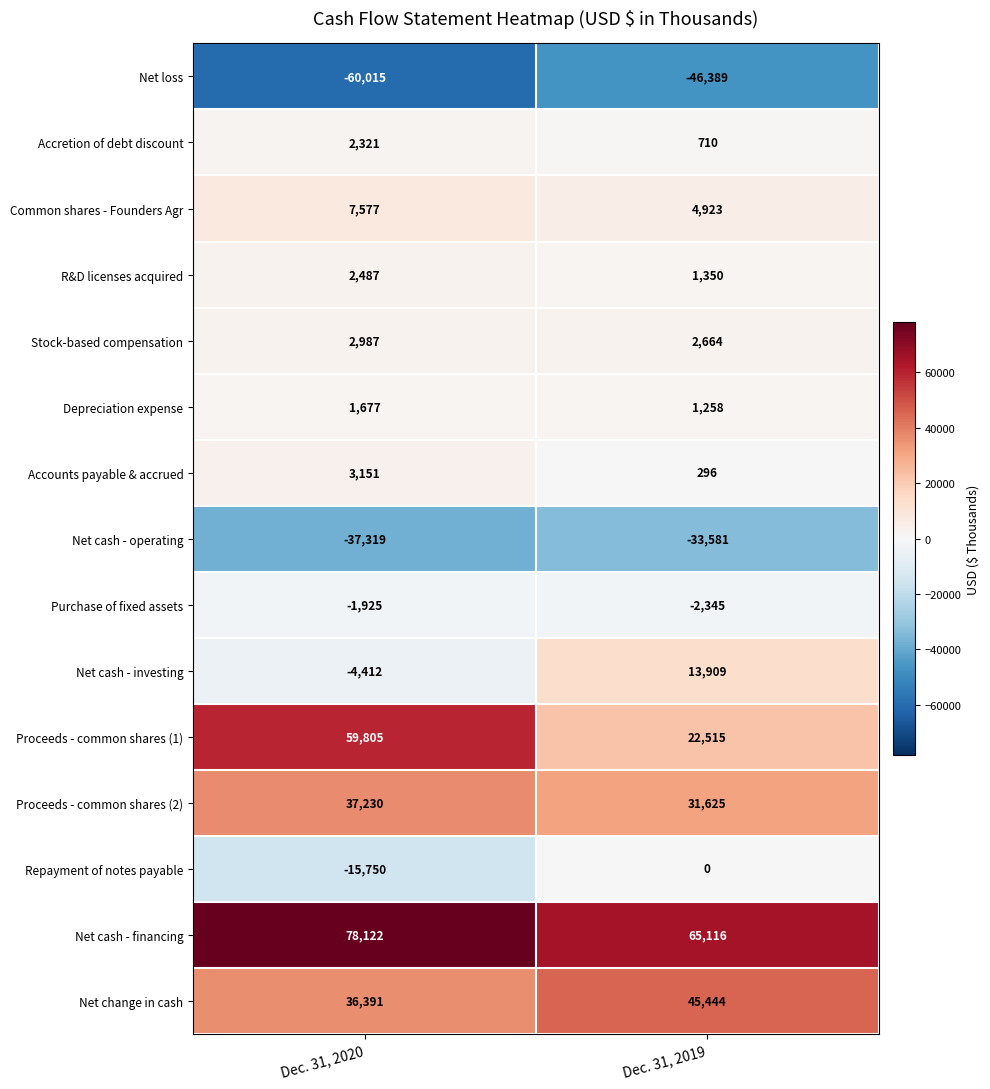

Which category has the highest value across all series?

Dec. 31, 2020